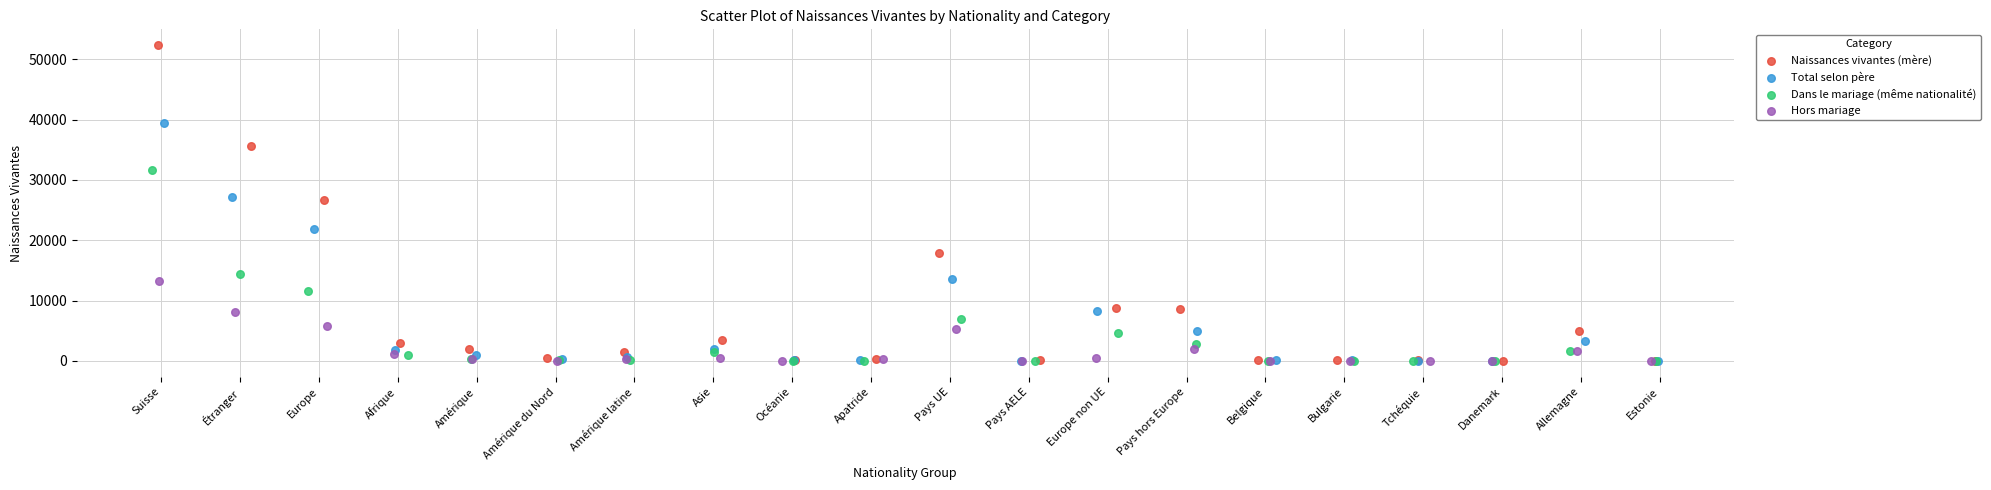

Which series reaches the maximum Y coordinate?

Naissances vivantes (mère)